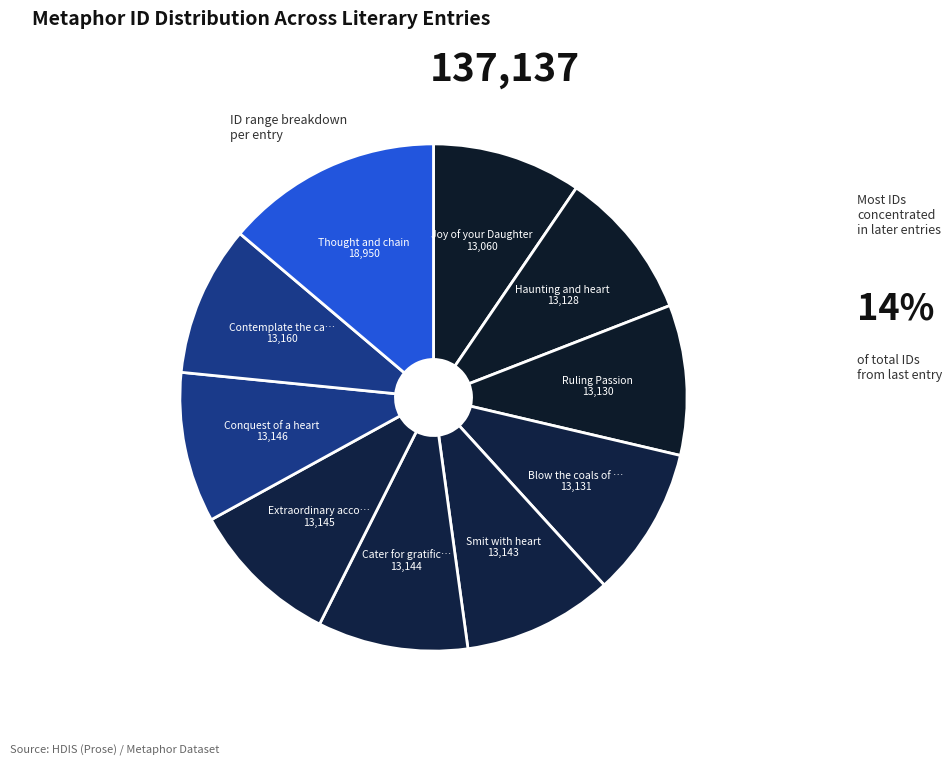

To the nearest percent, what is the average slice percentage?

10%